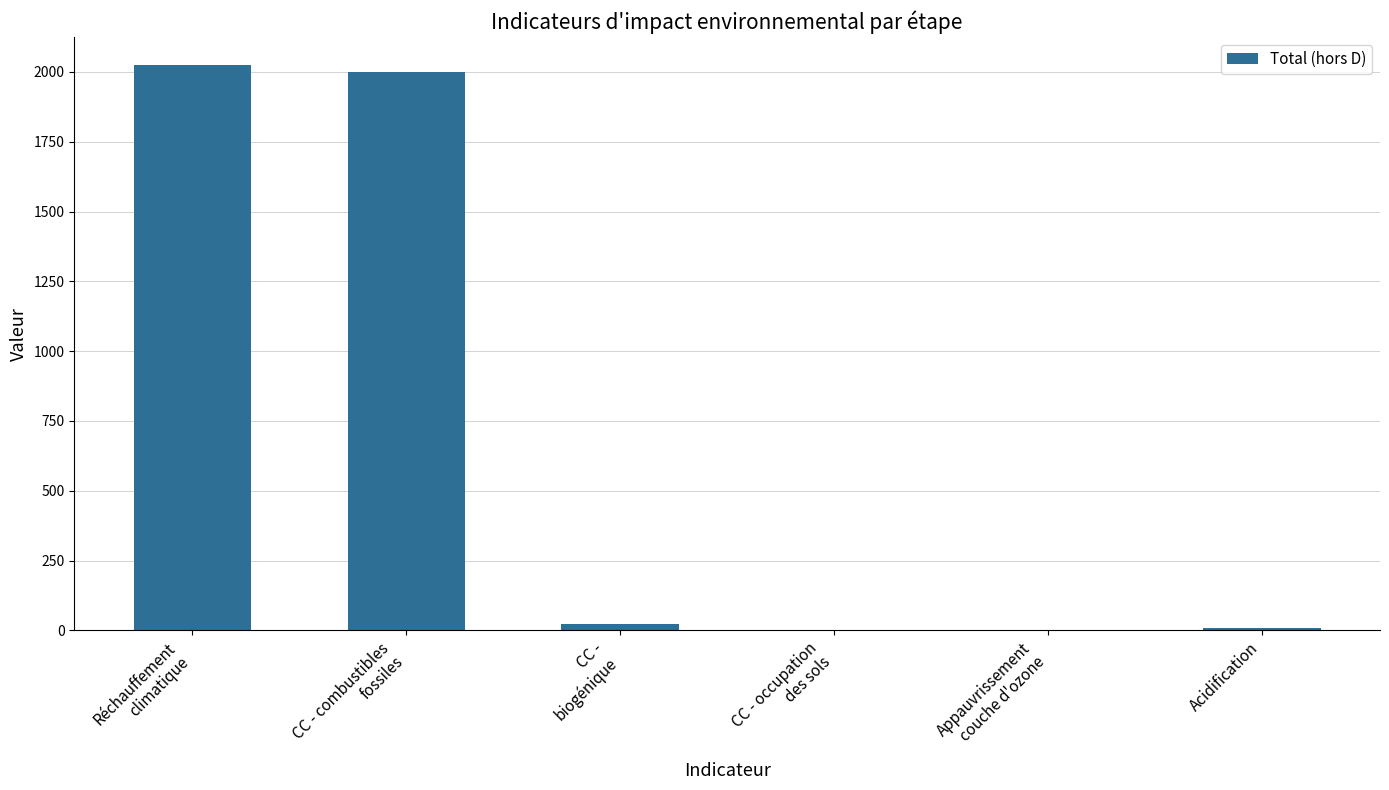

What is the ratio of the value at Réchauffement
climatique to the value at Acidification?

301.3